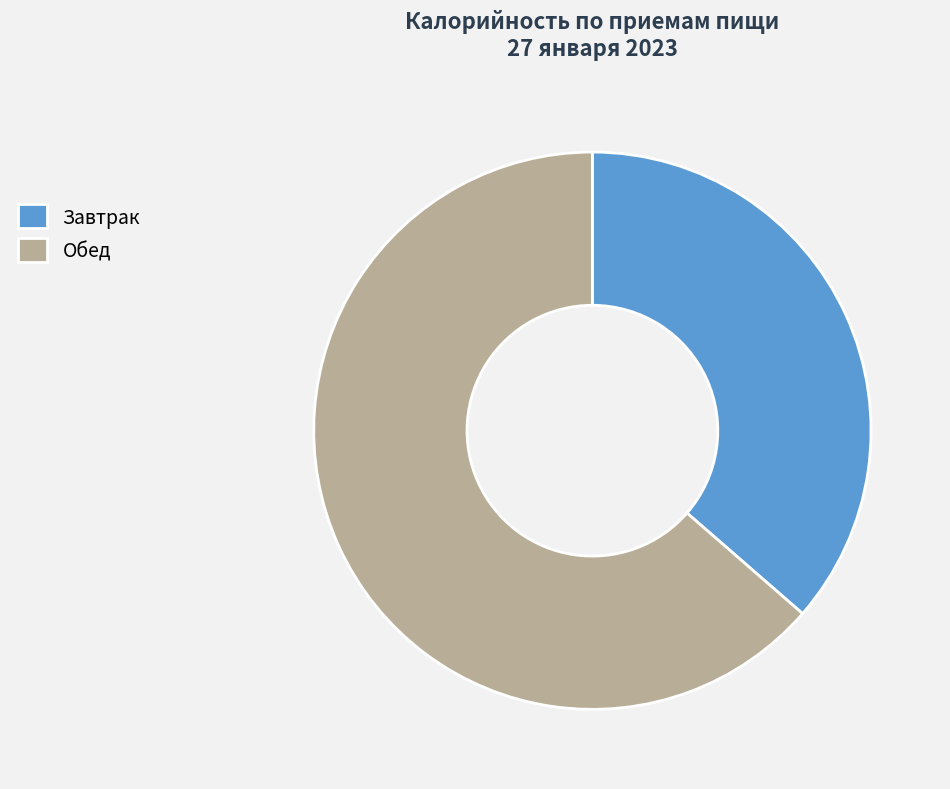

Is Завтрак the majority of the pie?

No